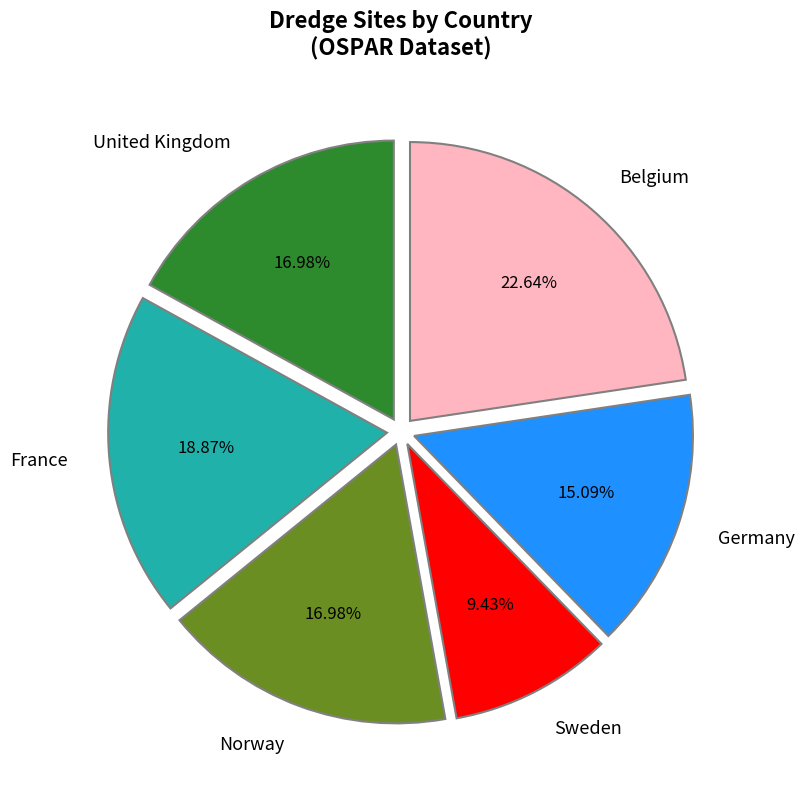

Which category has the biggest portion of the pie?

Belgium